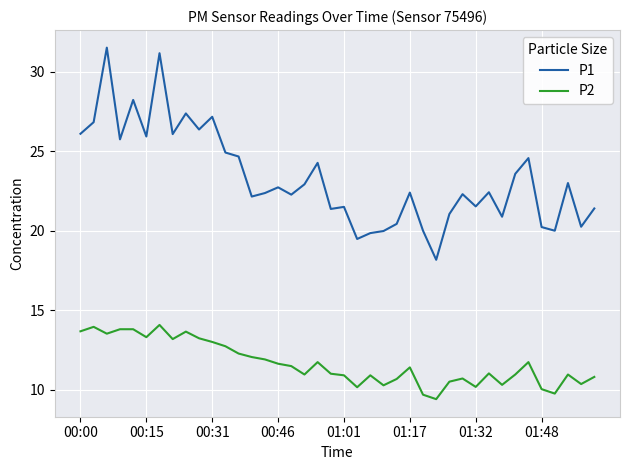

In P1, how many points are lower than both neighbors (excluding endpoints)?

13